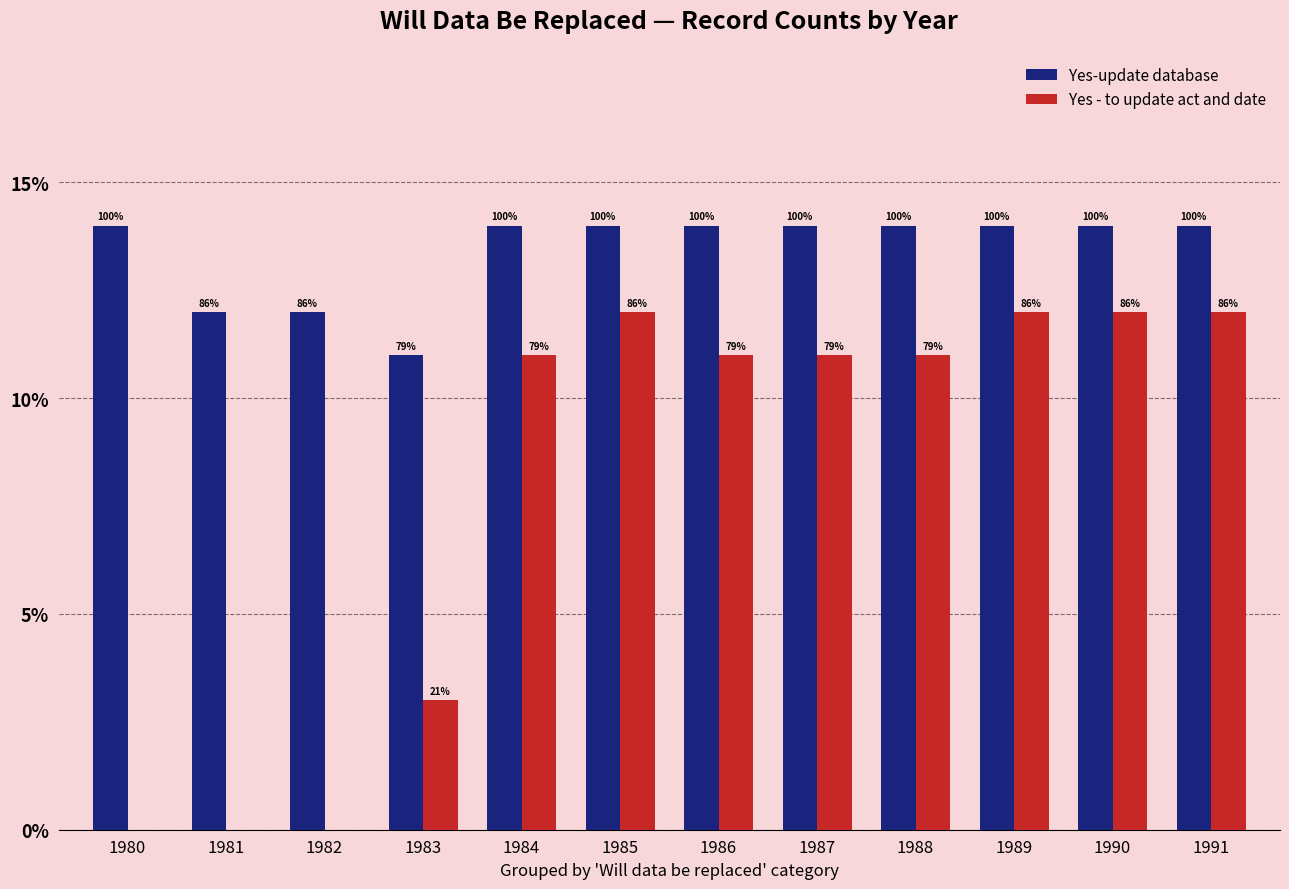

Rank the series at 1981 from highest to lowest value.

Yes-update database, Yes - to update act and date